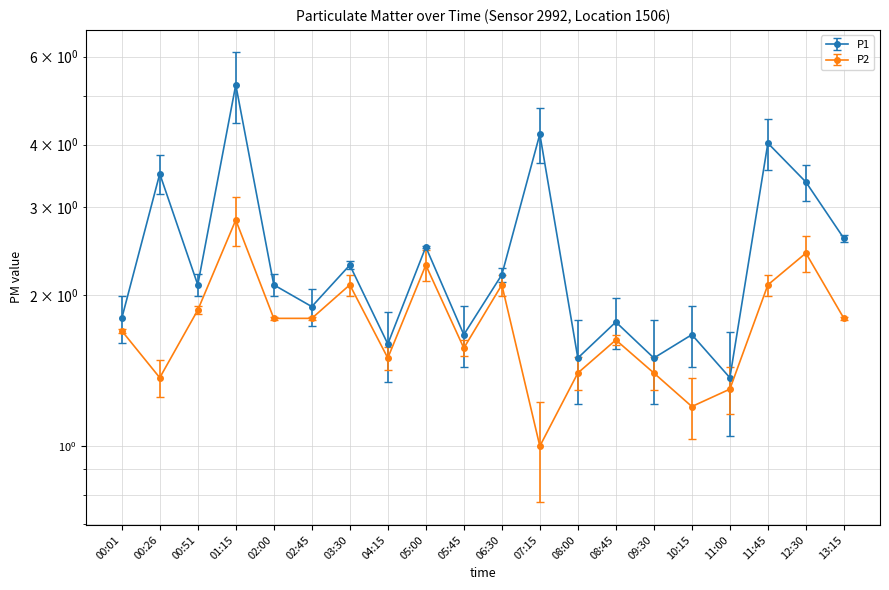

What is the spread (max minus min) of values at 08:45?

0.1